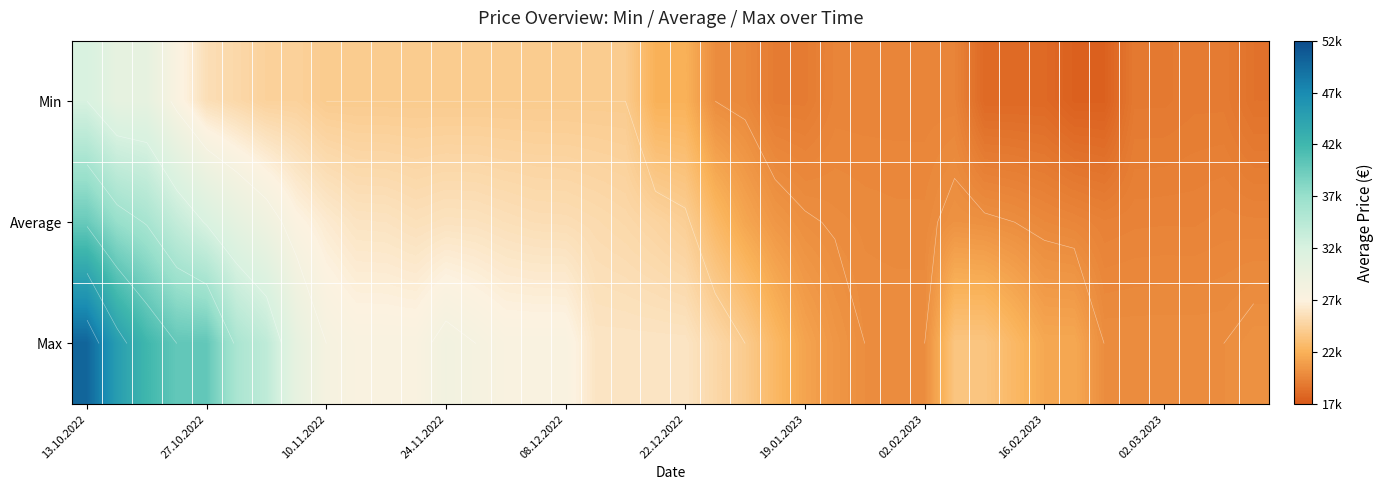

What value does the Average series have at 13.10.2022, to the nearest 10?

39650